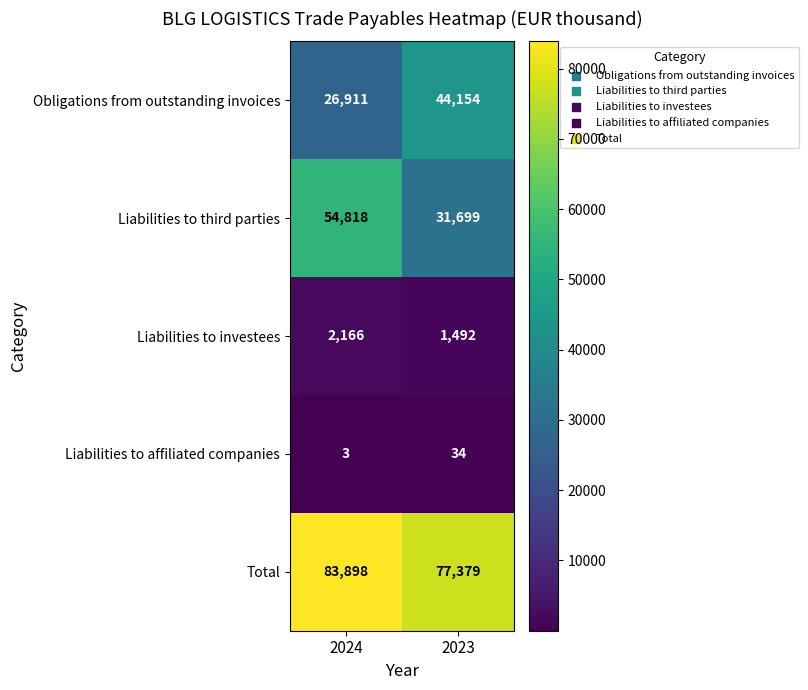

Between 2024 and 2023, which series saw the biggest shift?

Liabilities to third parties